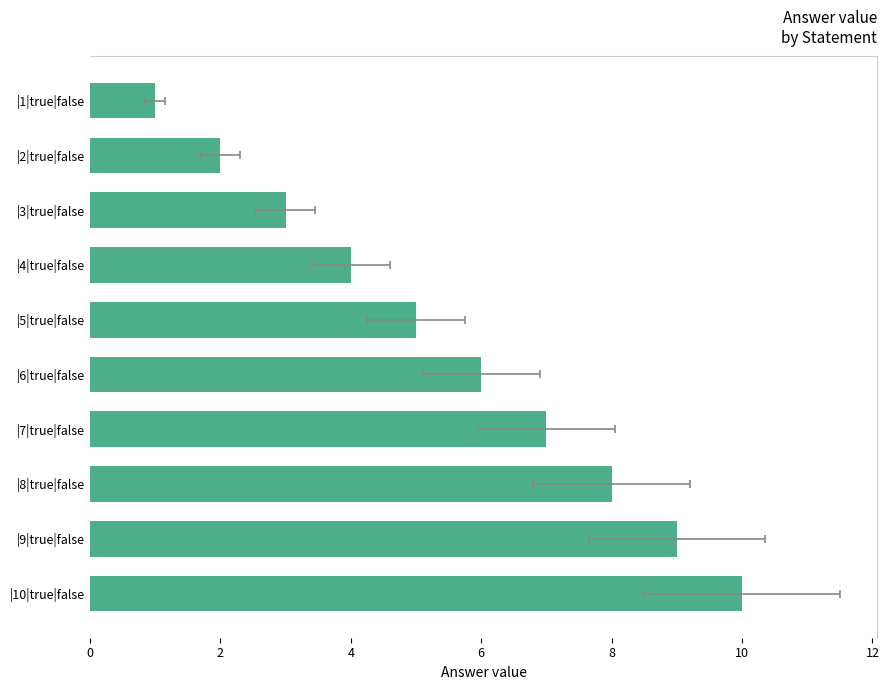

What is the greatest value displayed?

10